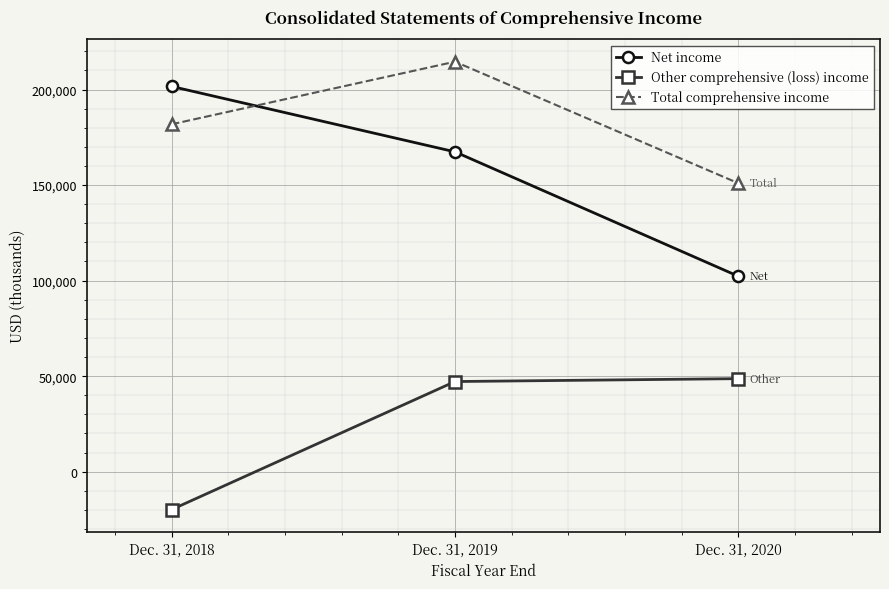

How many lines are shown in the chart?

3